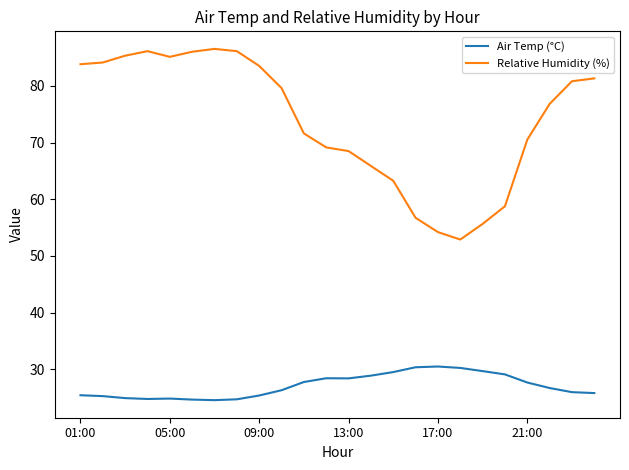

Which series has the largest range (max minus min)?

Relative Humidity (%)